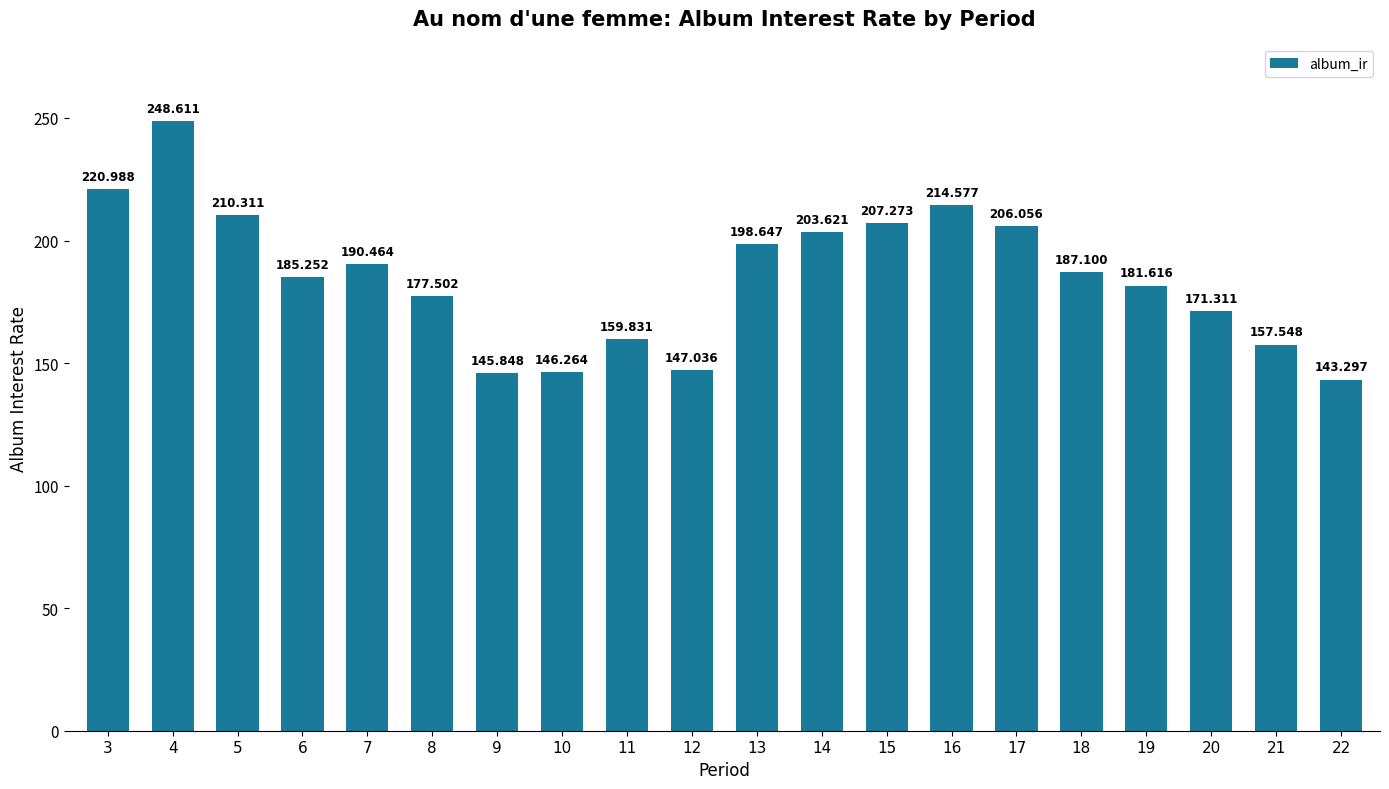

How many values are below 187?

10